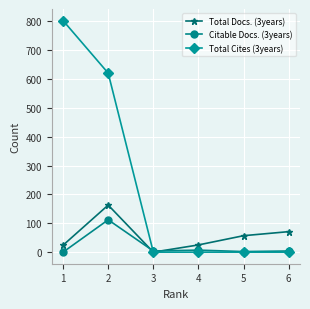

How many data points does each series have?

6